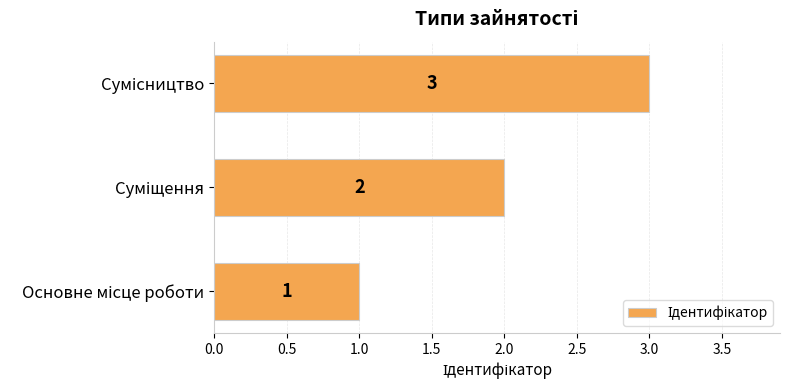

Count the values in the range 1 to 3.

3